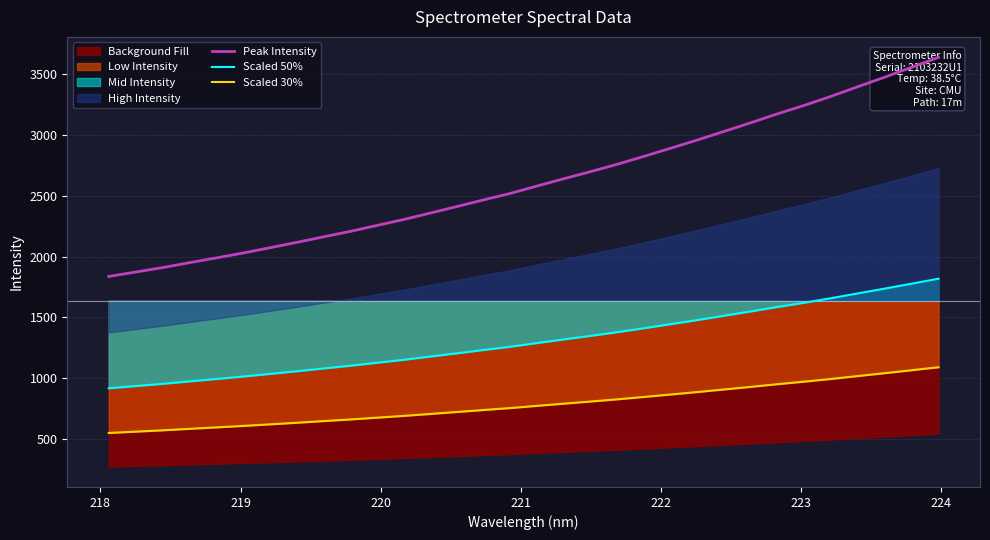

True or false: Scaled 50% and Scaled 30% cross at least once.

False